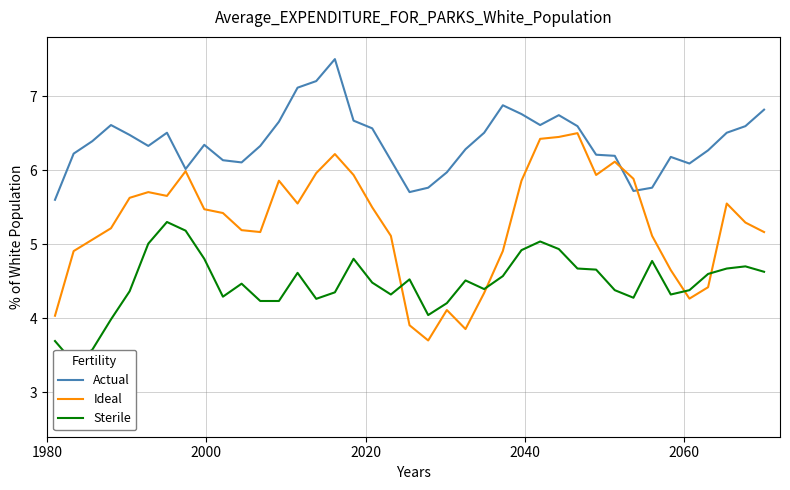

What are all the series names shown in the legend?

Actual, Ideal, Sterile